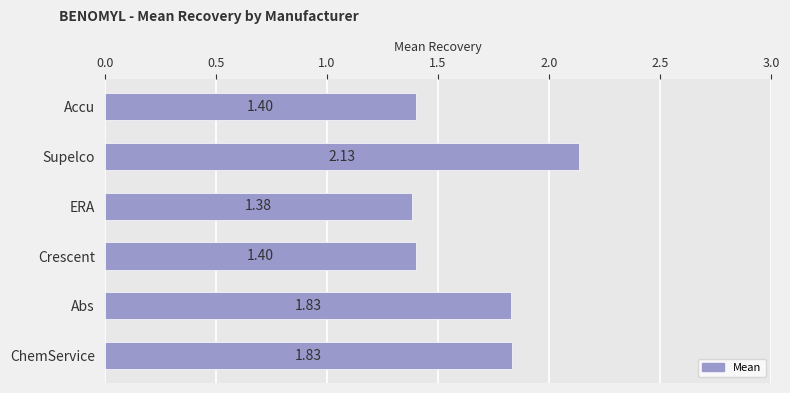

How many values are between 1 and 2?

5